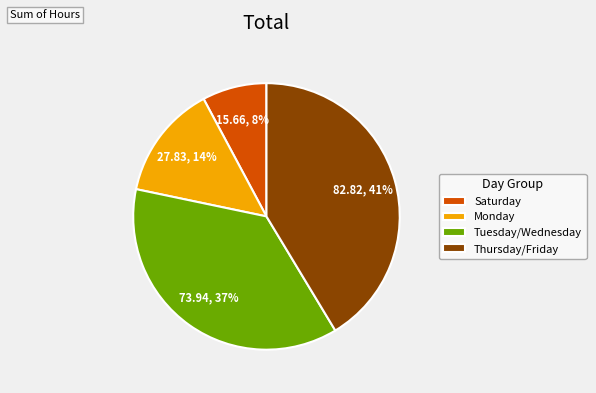

How many segments does this pie chart have?

4